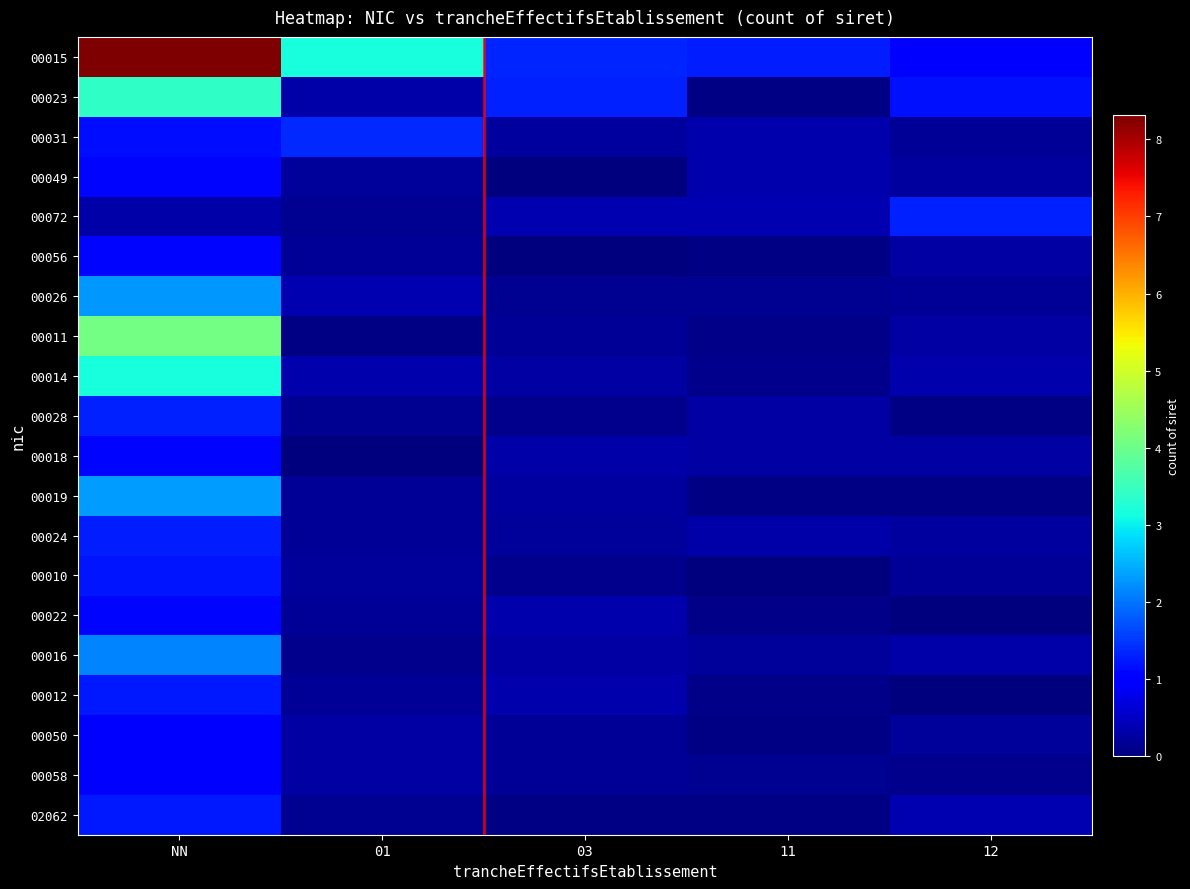

Which series has the largest total across all categories?

00015